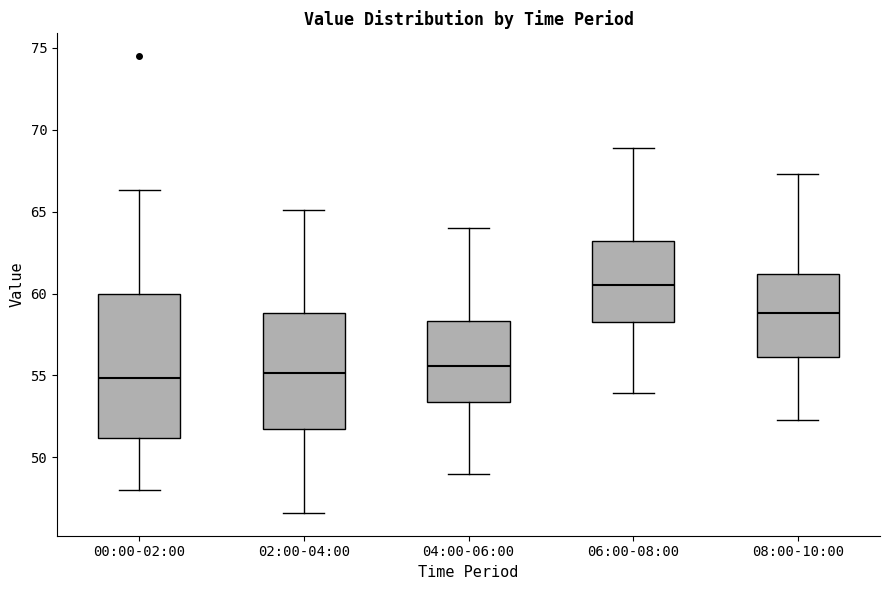

Which box is the tallest, from its lower edge to its upper edge?

00:00-02:00